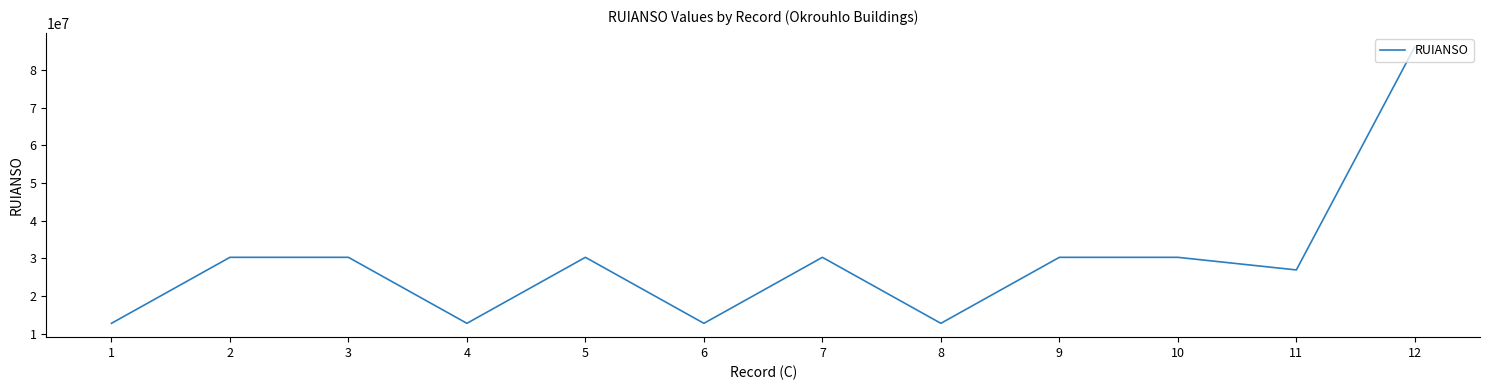

What is the minimum value shown in the chart?

12740675